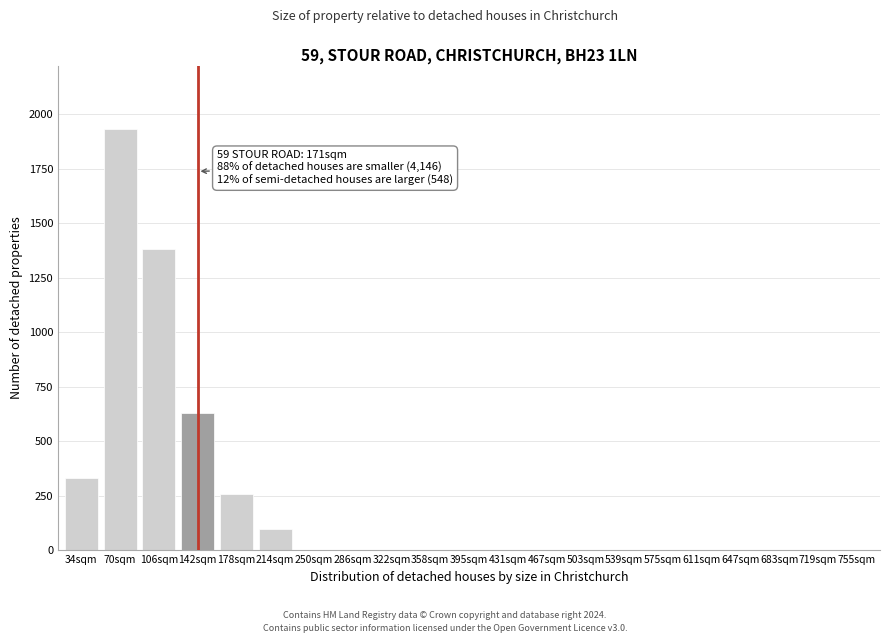

Reading right to left, transcribe all the data shown in this chart.

755sqm=0	719sqm=0	683sqm=0	647sqm=0	611sqm=0	575sqm=0	539sqm=0	503sqm=0	467sqm=0	431sqm=0	395sqm=0	358sqm=0	322sqm=0	286sqm=0	250sqm=0	214sqm=95	178sqm=255	142sqm=630	106sqm=1380	70sqm=1930	34sqm=330